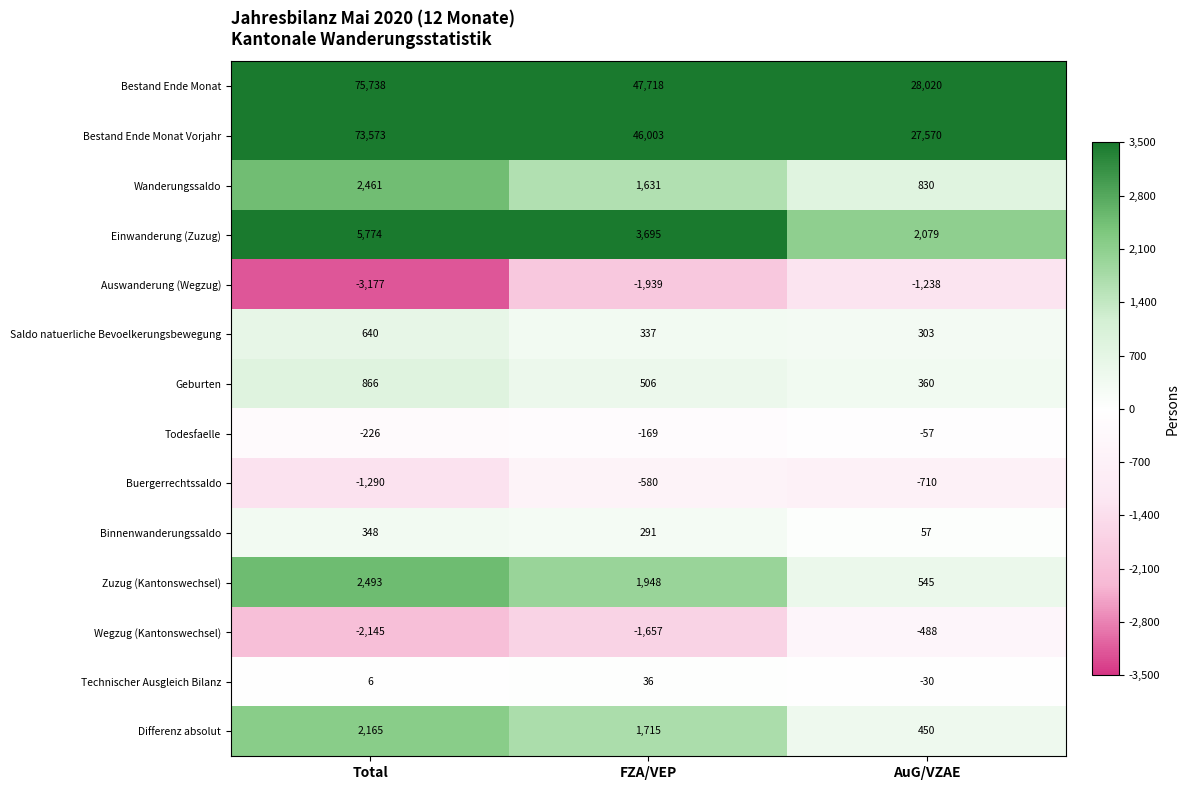

What is the difference between the maximum and minimum values in the Saldo natuerliche Bevoelkerungsbewegung series?

337